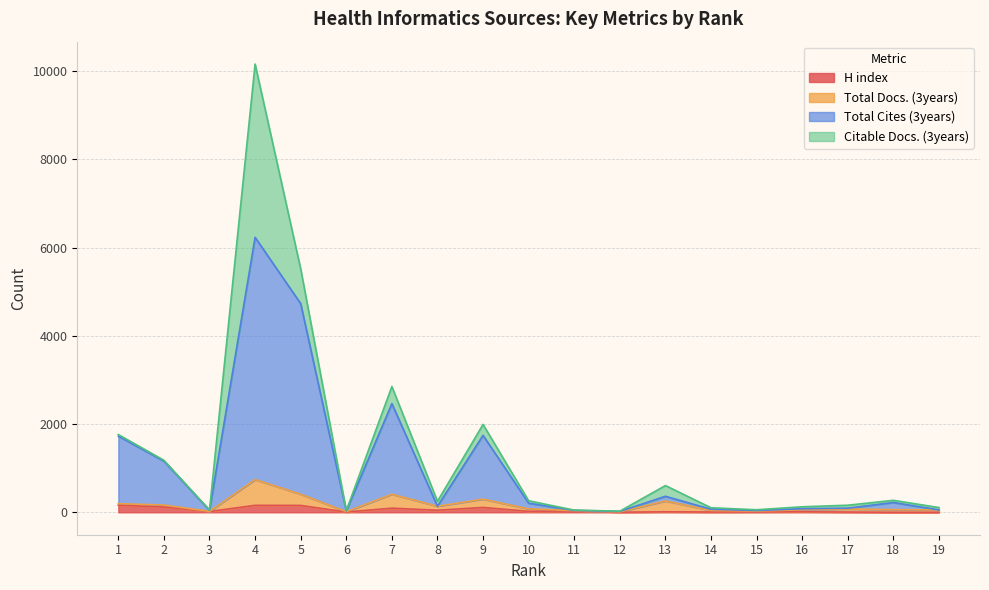

In Total Cites (3years), how many points are lower than both neighbors (excluding endpoints)?

5